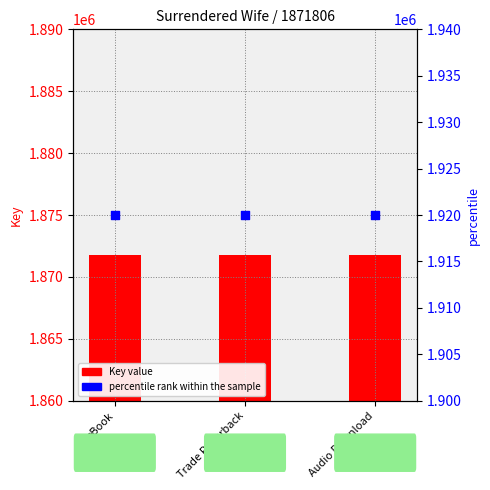

Which series has the largest total across all categories?

percentile rank within the sample